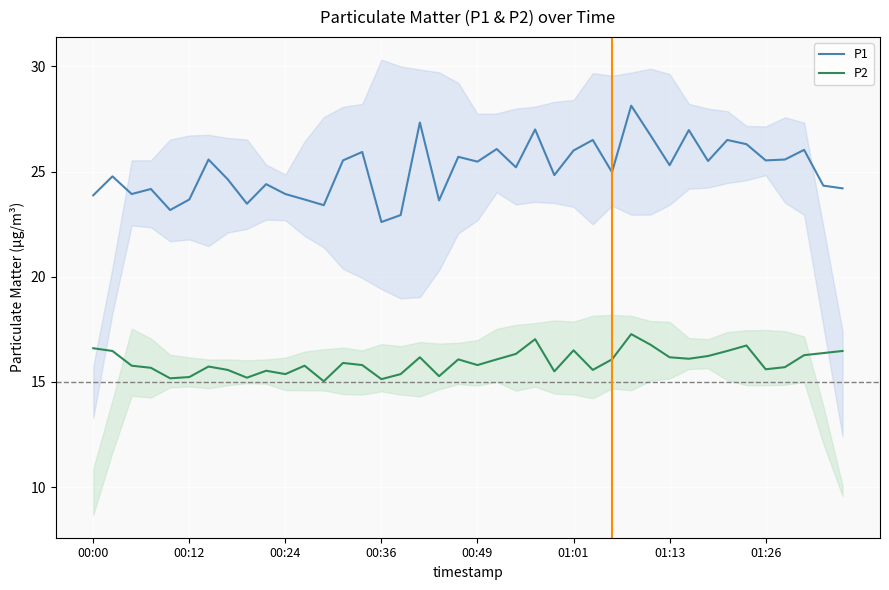

True or false: P1 and P2 cross at least once.

False